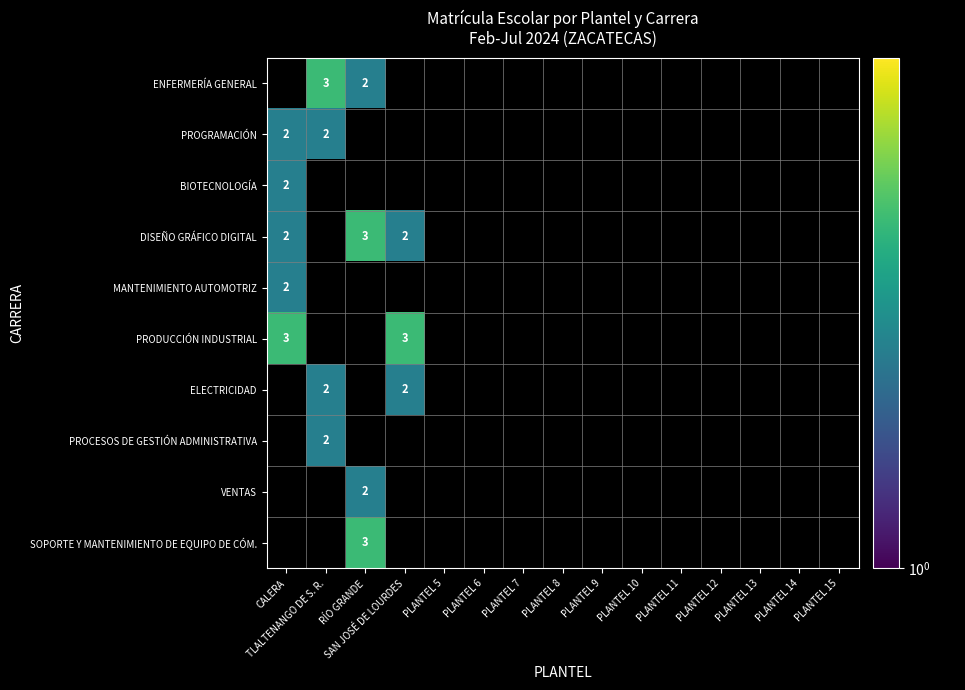

Which category has the lowest value across all series?

CALERA